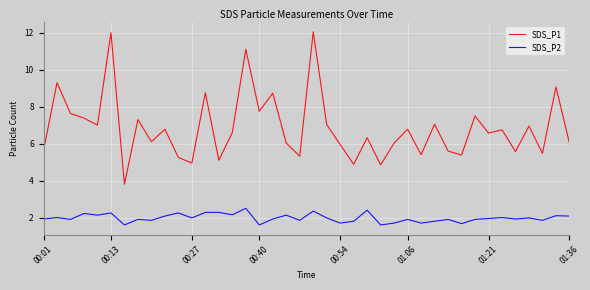

What is the difference between the maximum and minimum values in the SDS_P2 series?

0.9